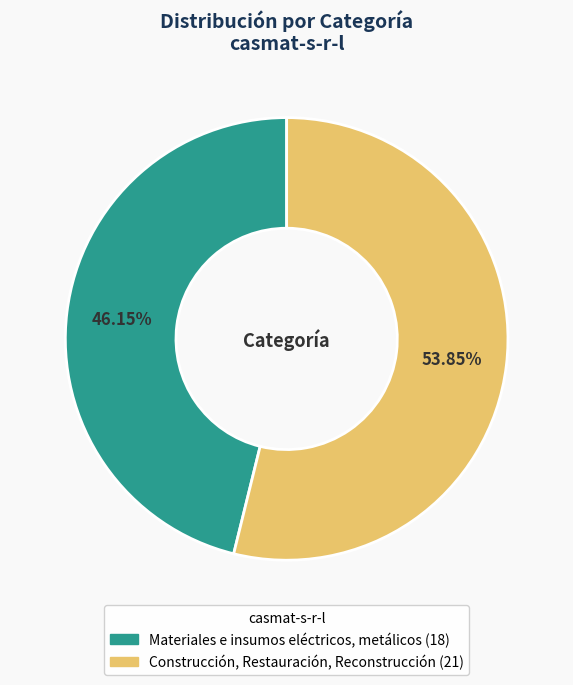

Rank the categories by value from highest to lowest.

Construcción, Restauración, Reconstrucción, Materiales e insumos eléctricos, metálicos